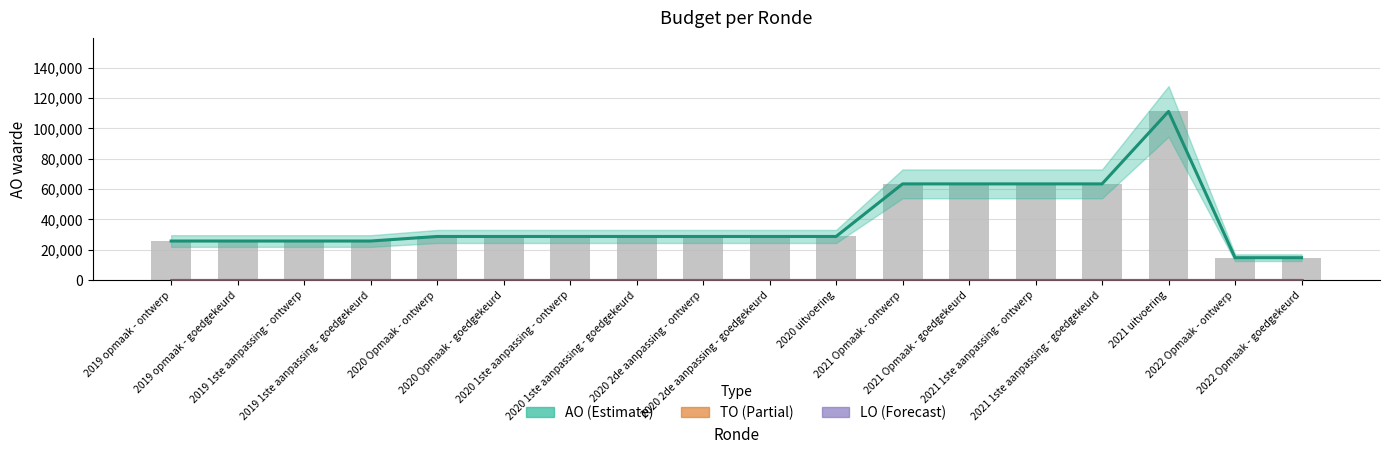

How many data points does each series have?

18